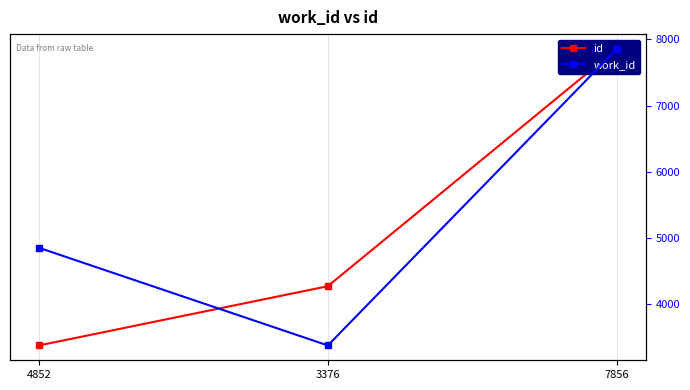

At how many categories does at least one series exceed 22794?

1